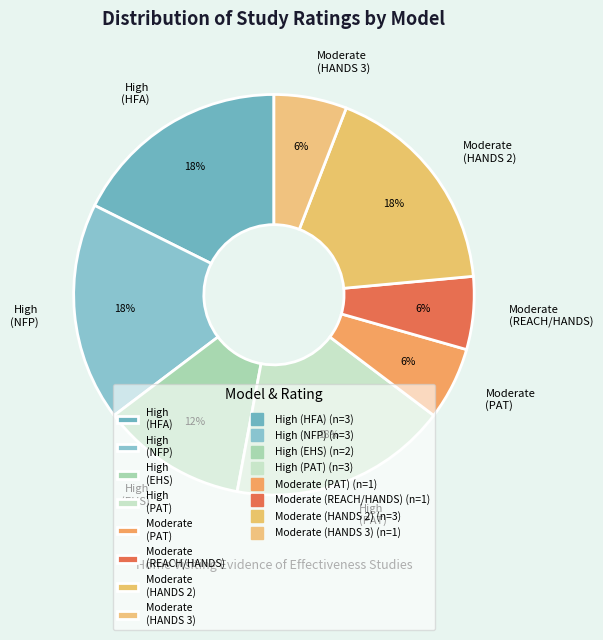

Do High (PAT) and High (NFP) together represent more than half of the pie?

No